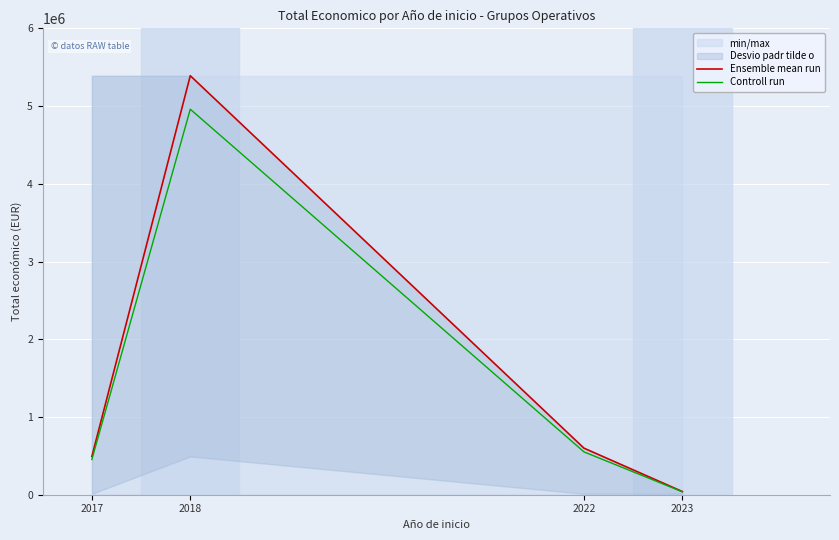

What is the value of the Controll run point at the 2nd from the left?

4959350.2